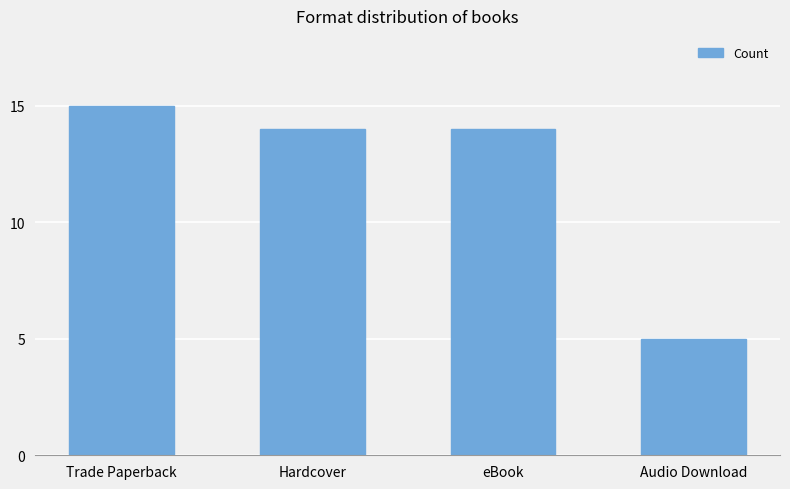

How many data points does each series have?

4